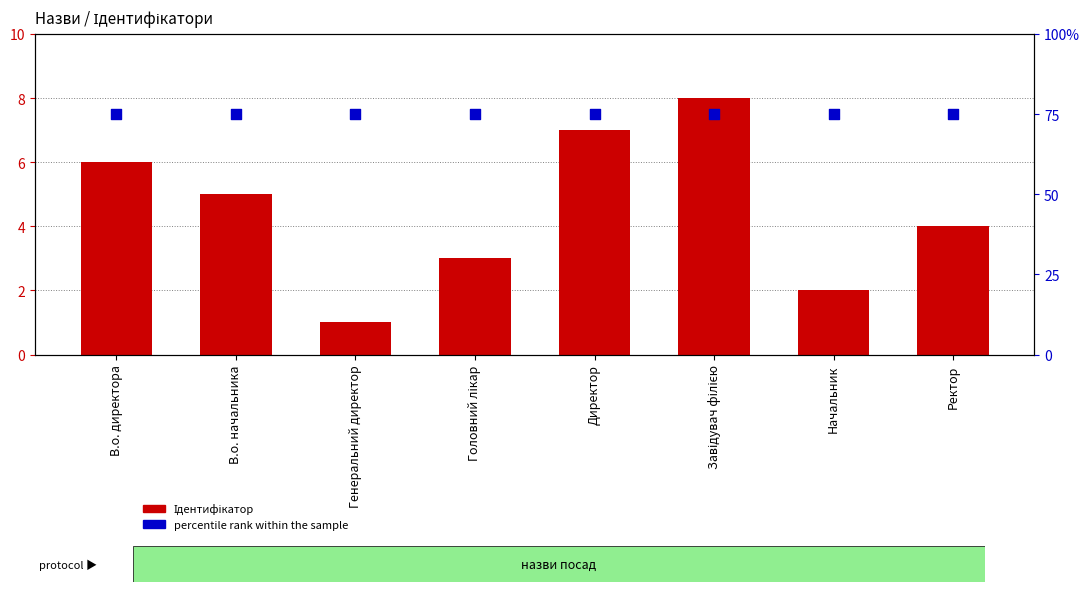

Is the value of percentile rank within the sample at В.о. директора greater than the value of Ідентифікатор at В.о. начальника?

Yes